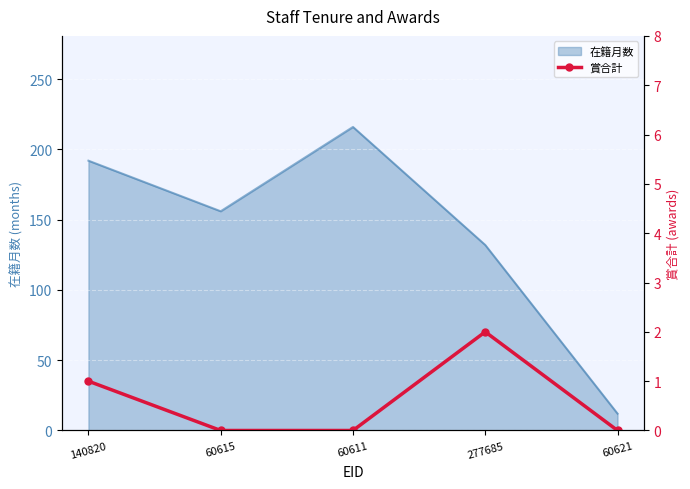

Where is 在籍月数 nearest to the value 114?

277685